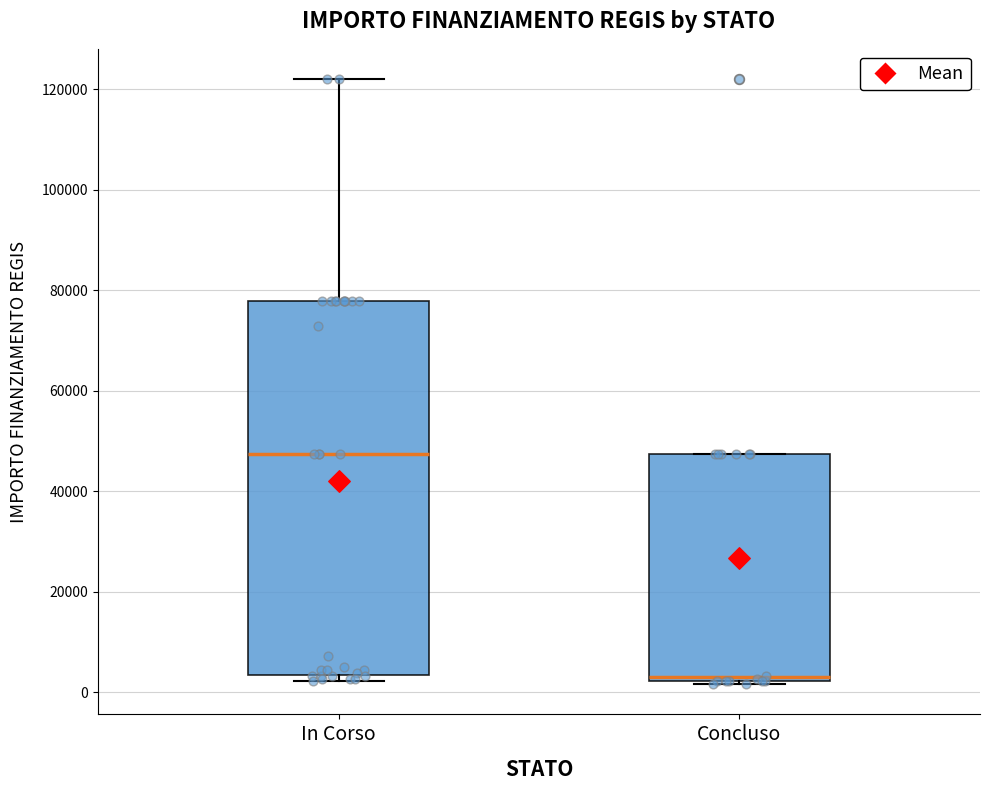

Reading left to right, transcribe this box plot: for each box, give where its median line is, the range the box spans, and where its two whiskers end, as read against the y-axis. The values are not printed on the chart, so give them approximately, as read against the axis.

In Corso: median 48000, box 4000 to 78000, whiskers 2000 to 122000
Concluso: median 4000, box 2000 to 48000, whiskers 2000 to 48000